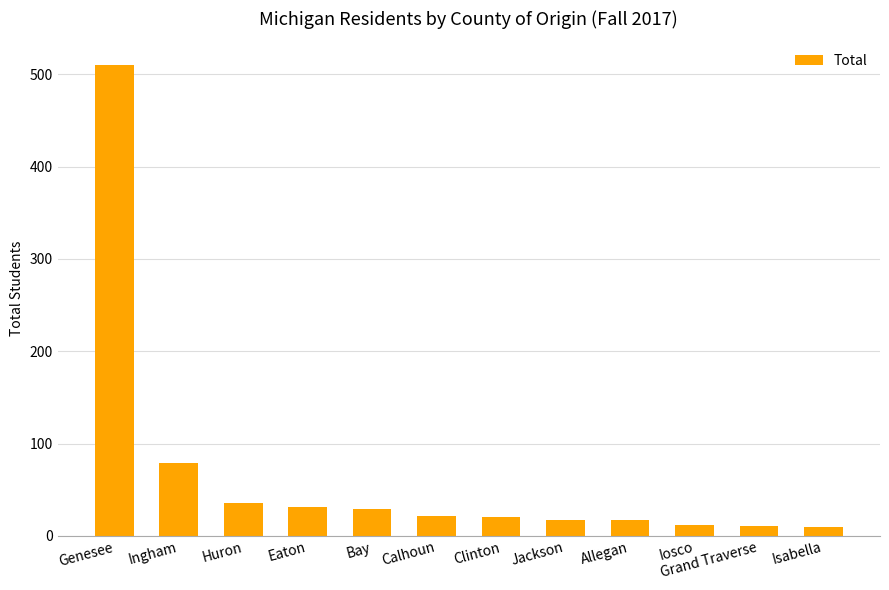

What is the maximum value shown in the chart?

510